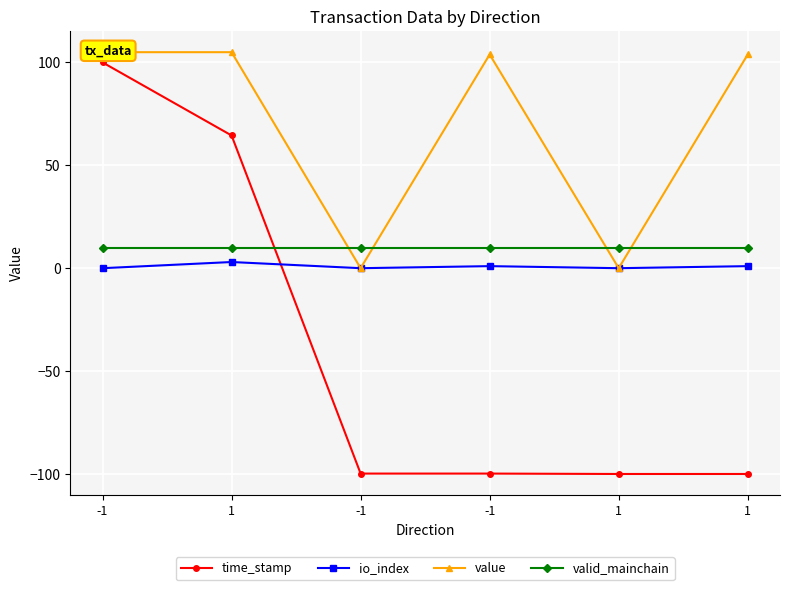

Is it true that valid_mainchain equals 10.0 at -1?

True